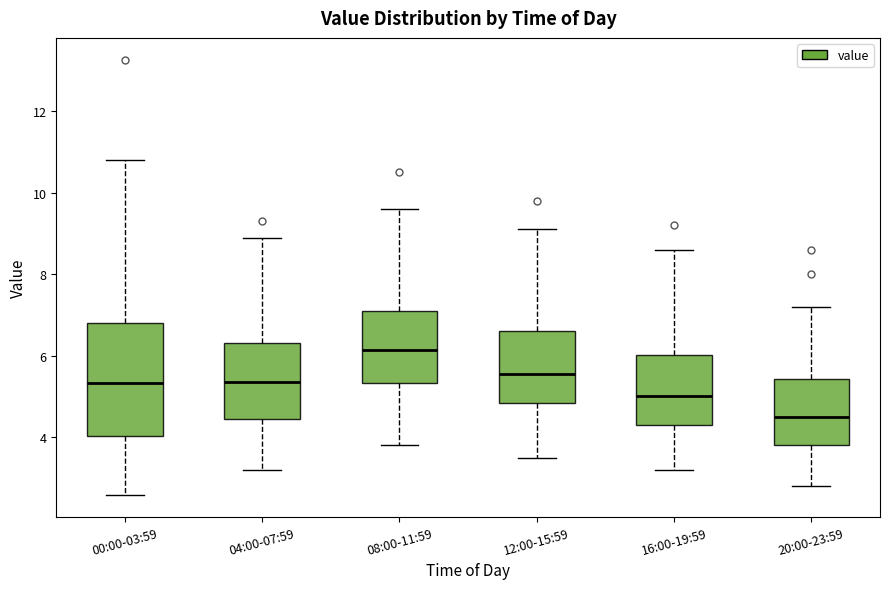

Which box has the highest median line?

08:00-11:59